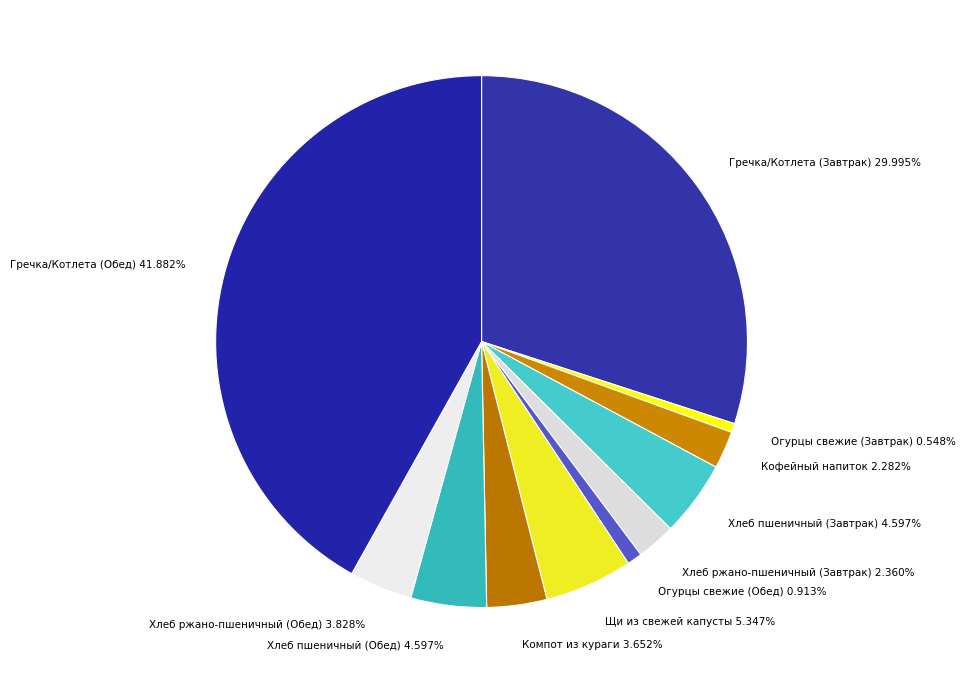

Does Кофейный напиток 2.282% represent more than half of the total?

No